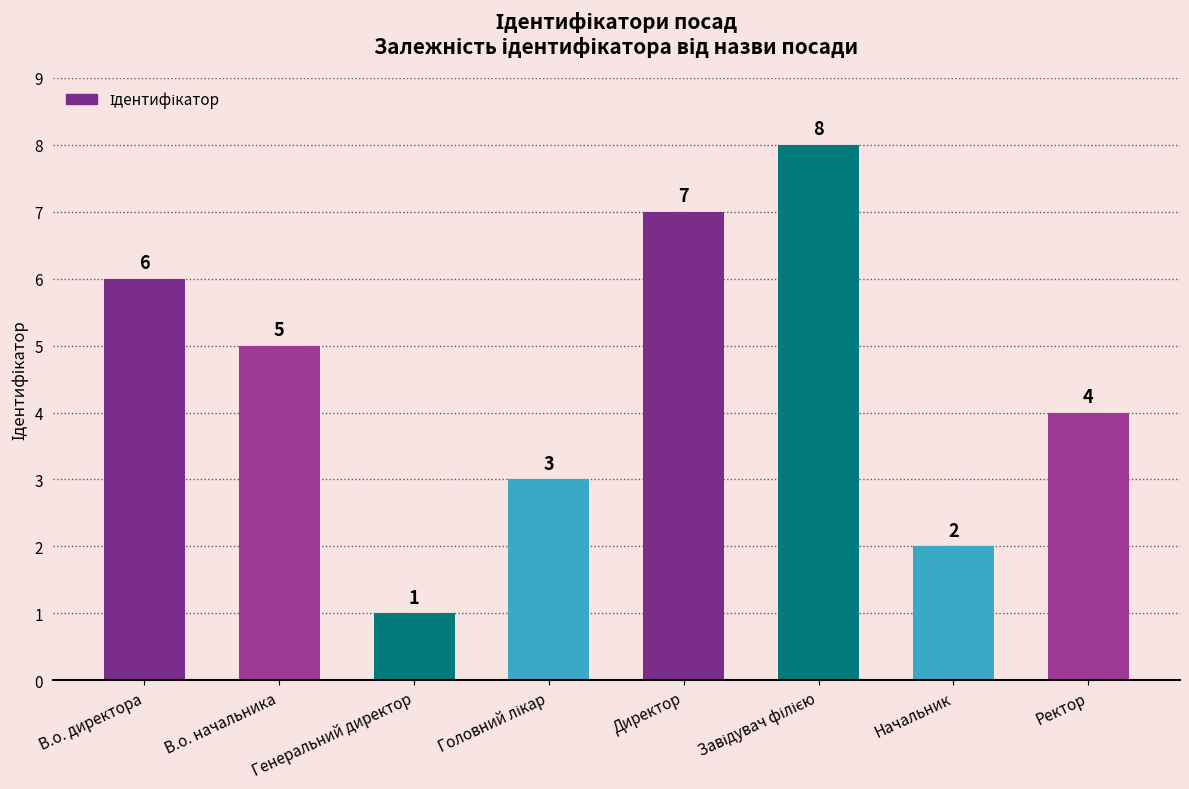

What is the change in value from Генеральний директор to Ректор?

+3